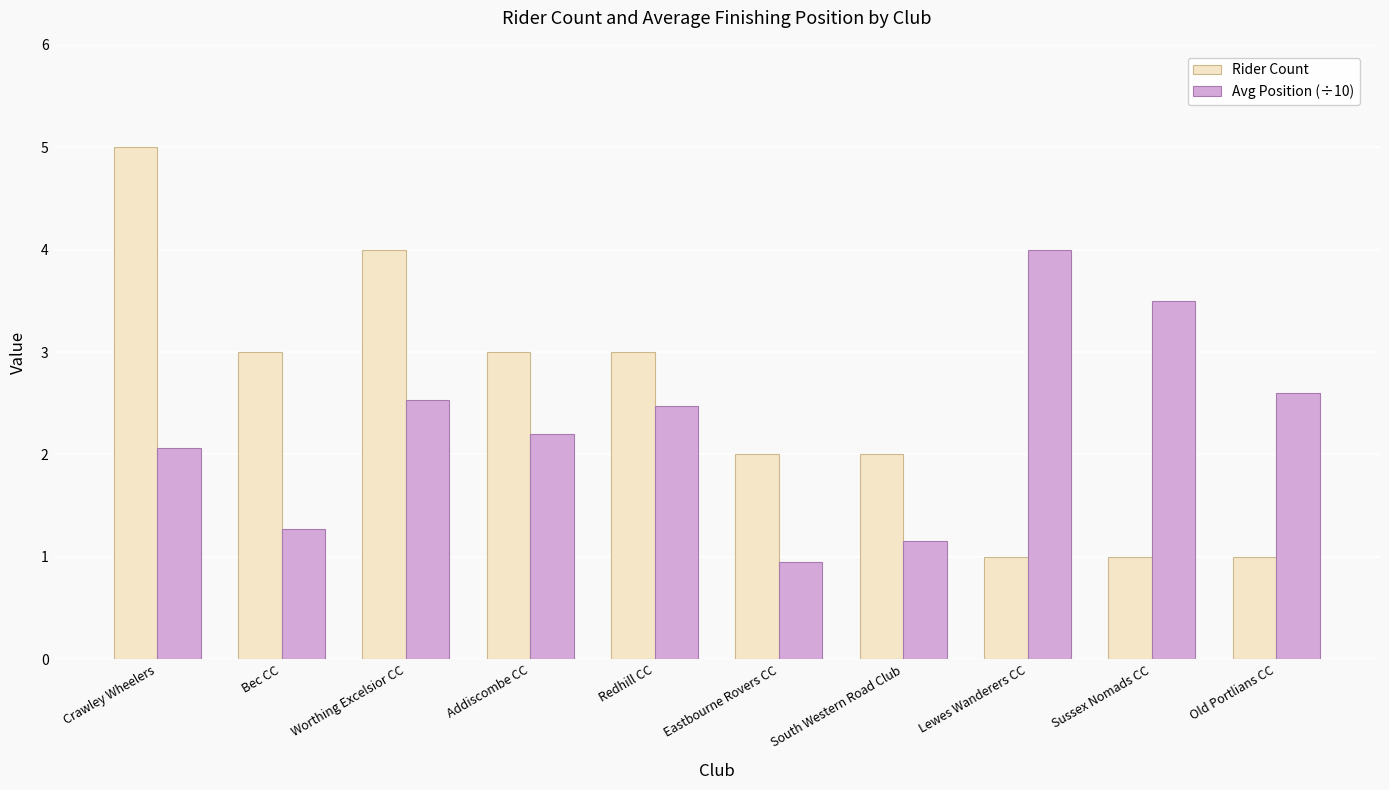

What is the total value across all series at Bec CC?

4.3